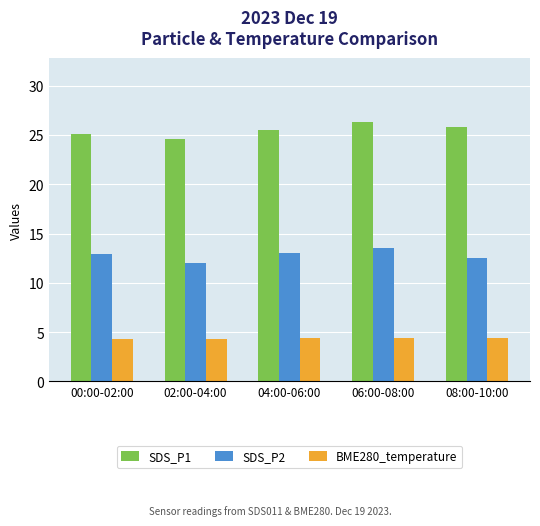

The SDS_P2 series shows 12.5 at 08:00-10:00. True or false?

True